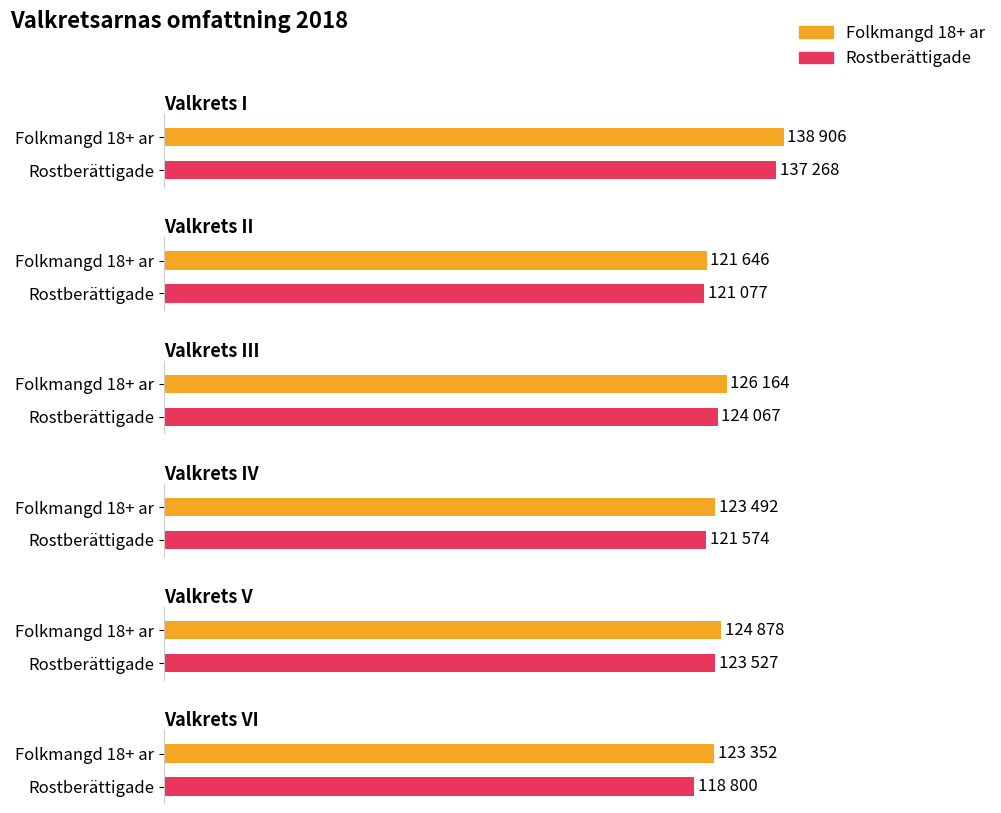

Where is Folkmangd 18+ ar nearest to the value 130276?

Valkrets III